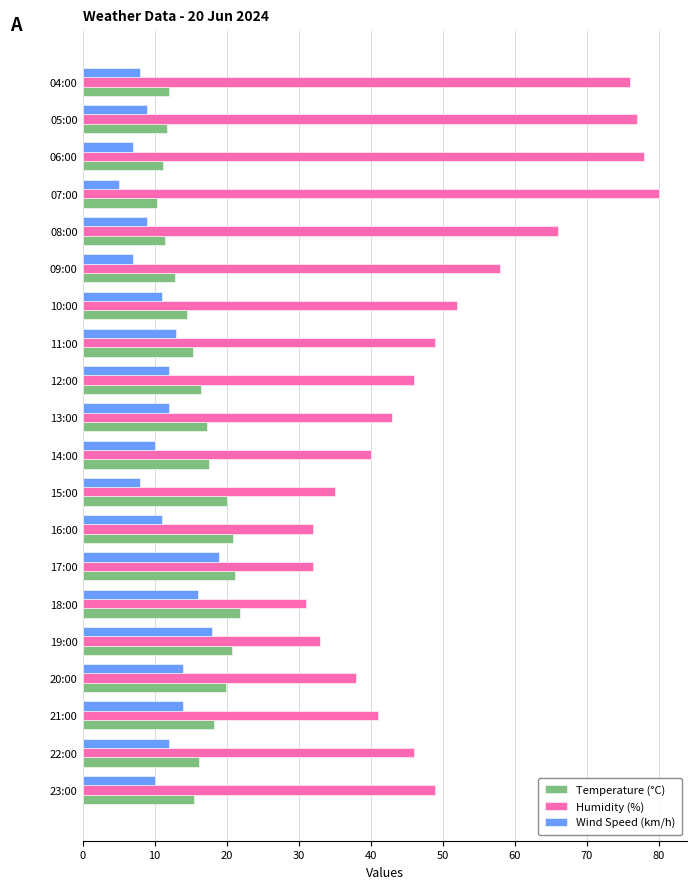

Which category has the highest value across all series?

07:00